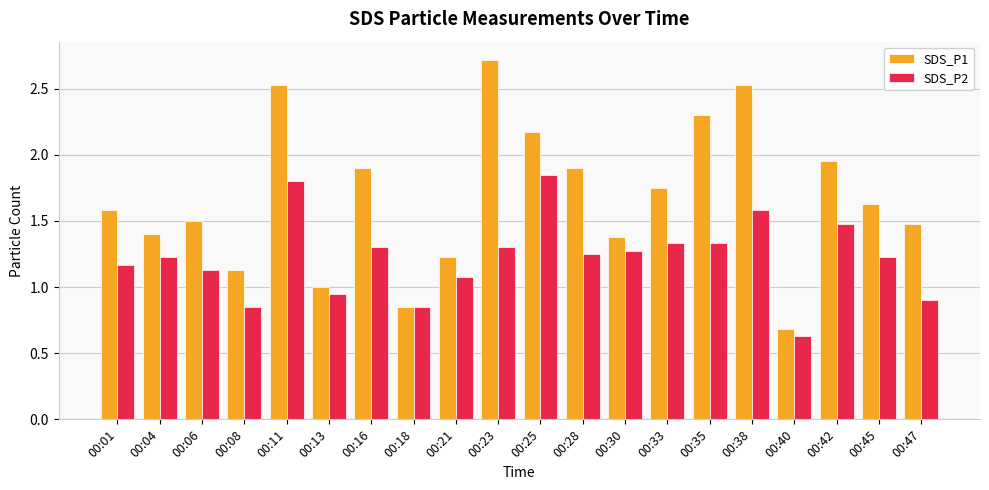

What is the maximum value for SDS_P1?

2.7